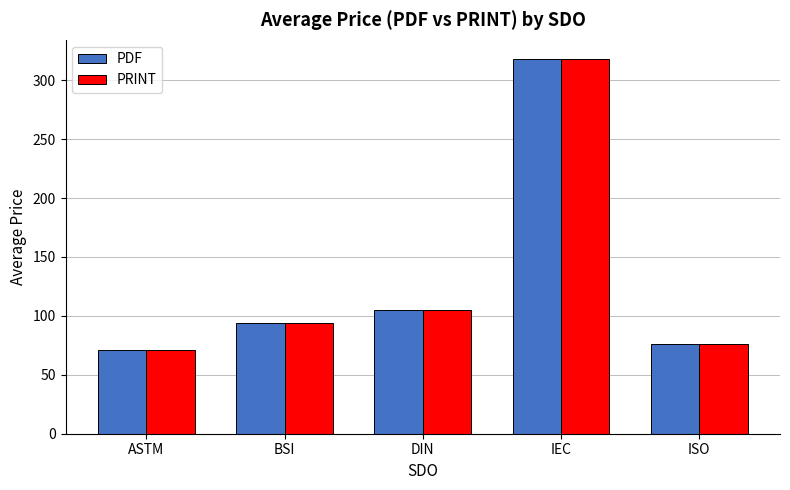

What is the minimum value shown in the chart?

71.1